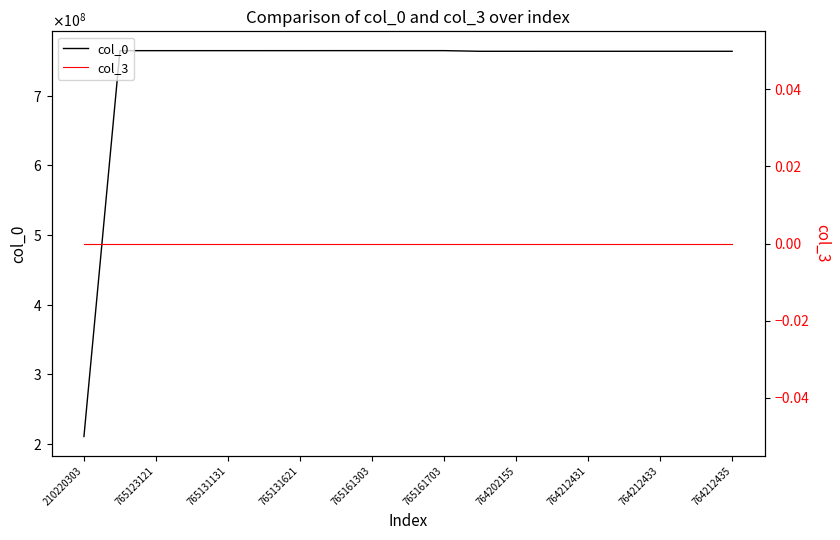

At which label does col_3 reach its minimum?

210220303